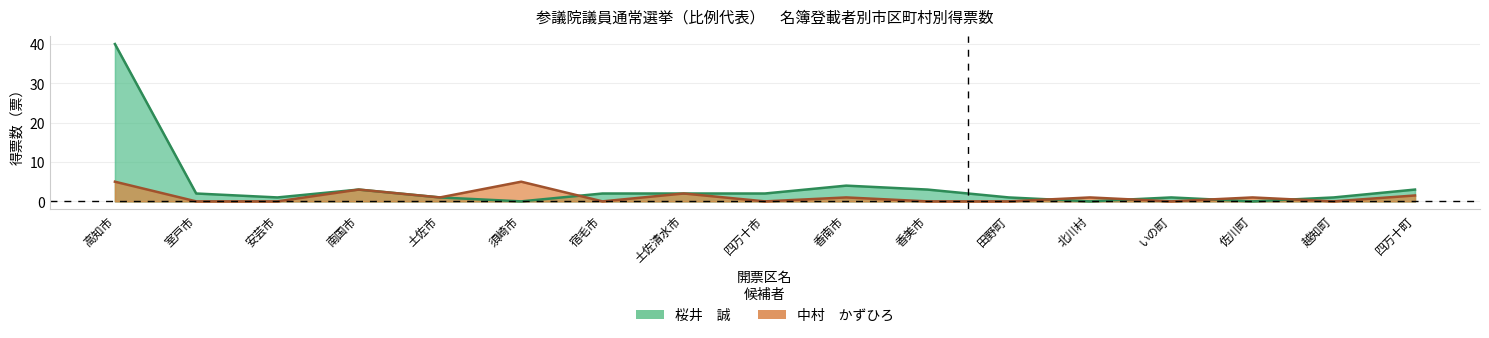

Is it true that 中村　かずひろ equals 0.0 at 四万十市?

True